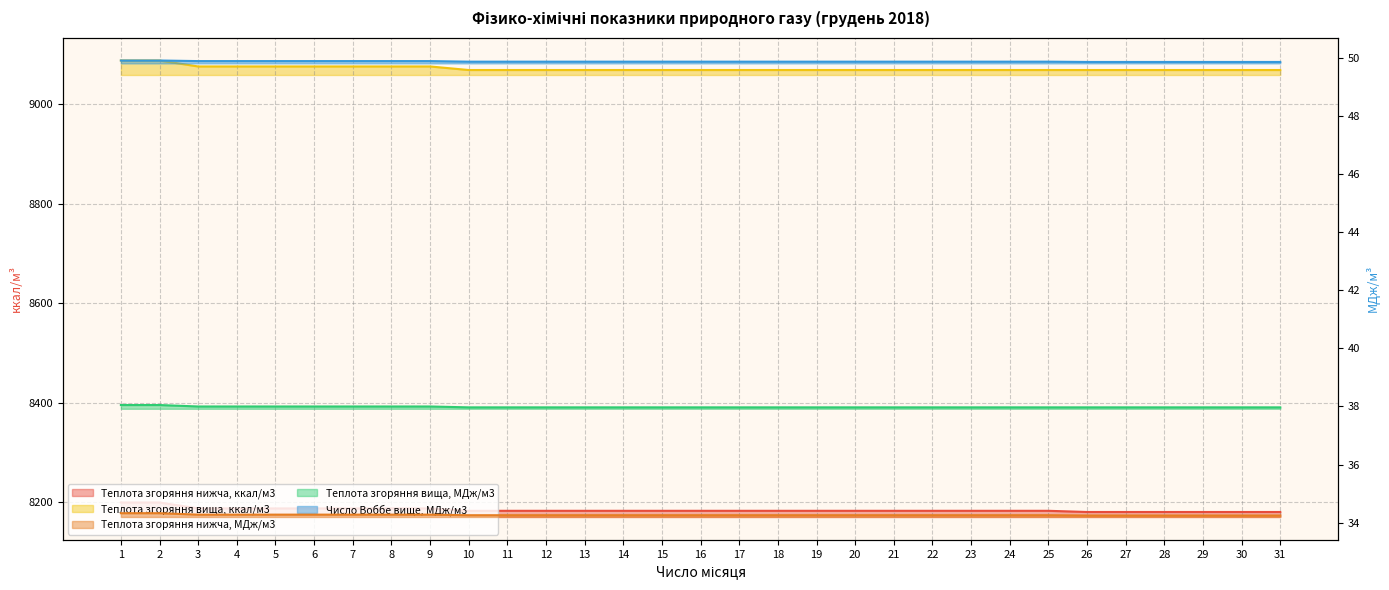

What is the value of the Теплота згоряння нижча, ккал/м3 point at the 4th from the left?

8187.6